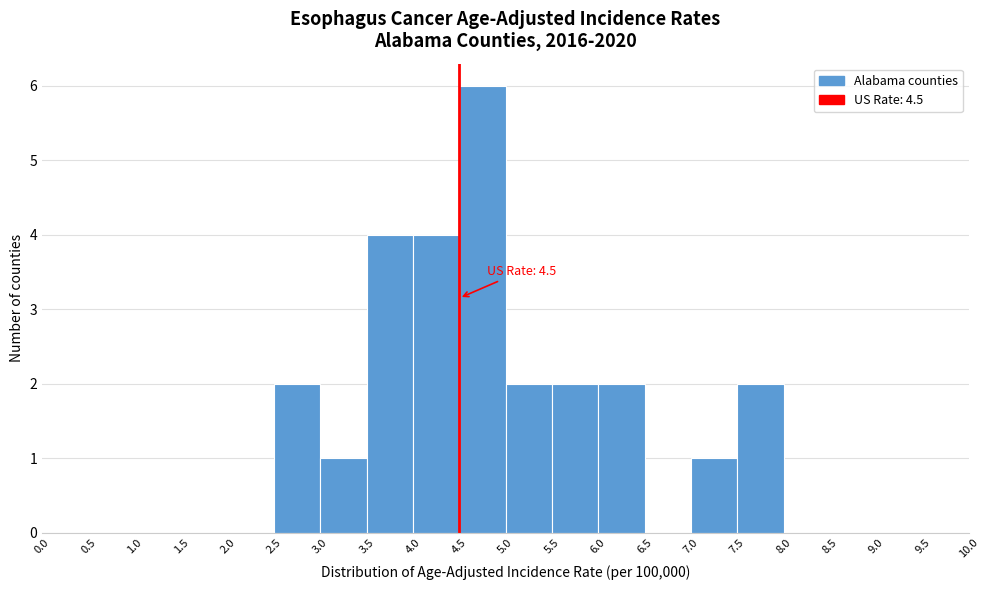

Over which range of the x-axis is the bar tallest?

4.5 to 5.0